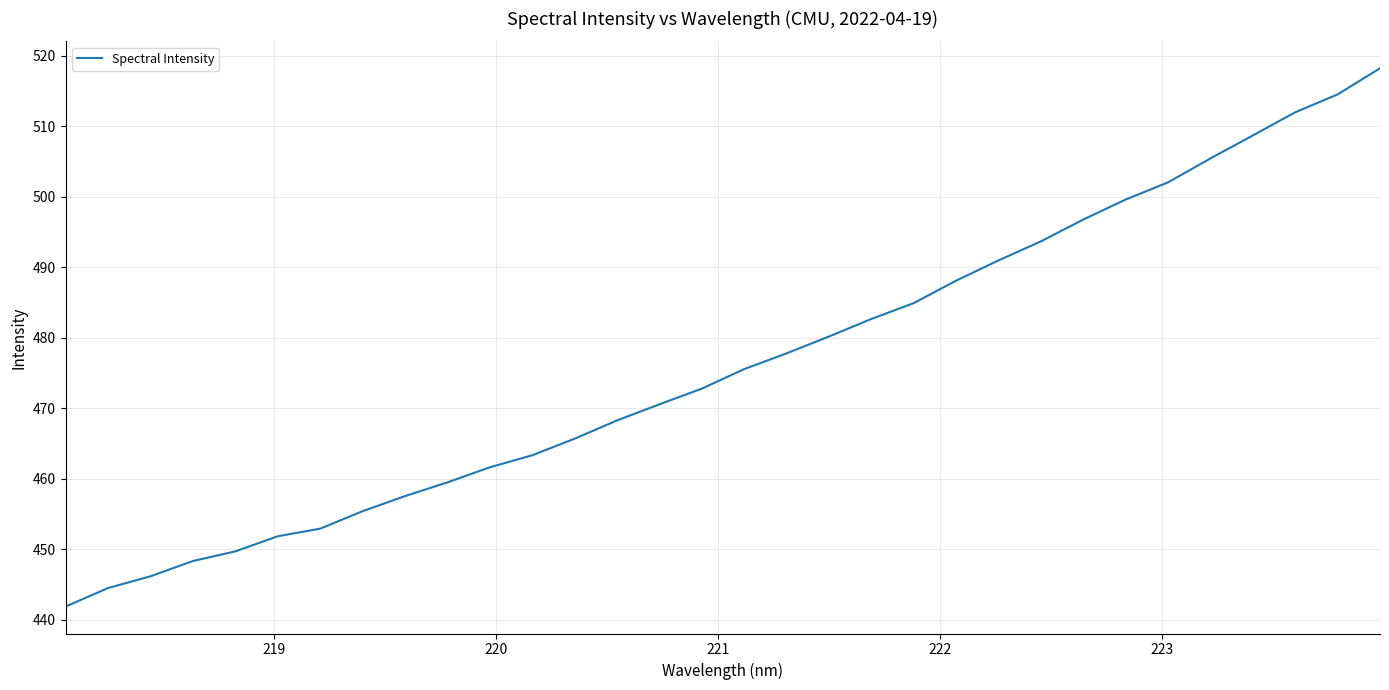

What is the average value?

476.3